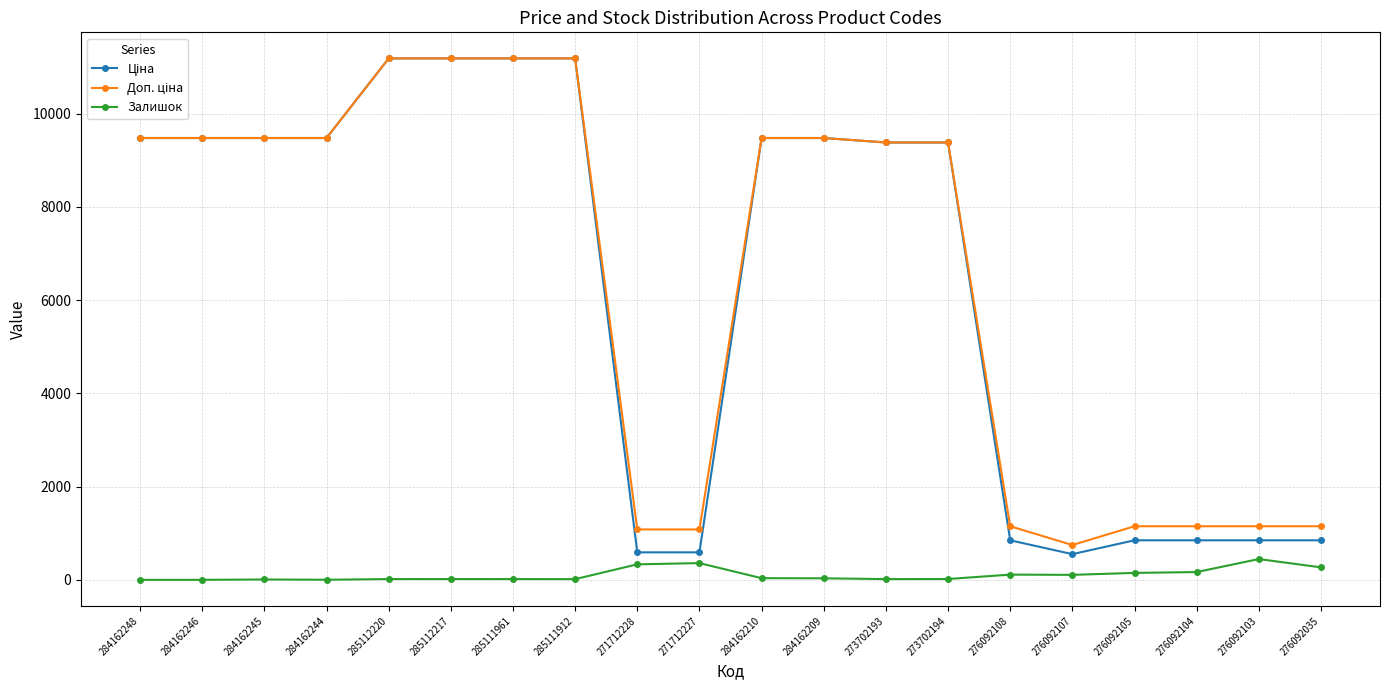

What is the difference between the highest and lowest values at 271712228?

748.7